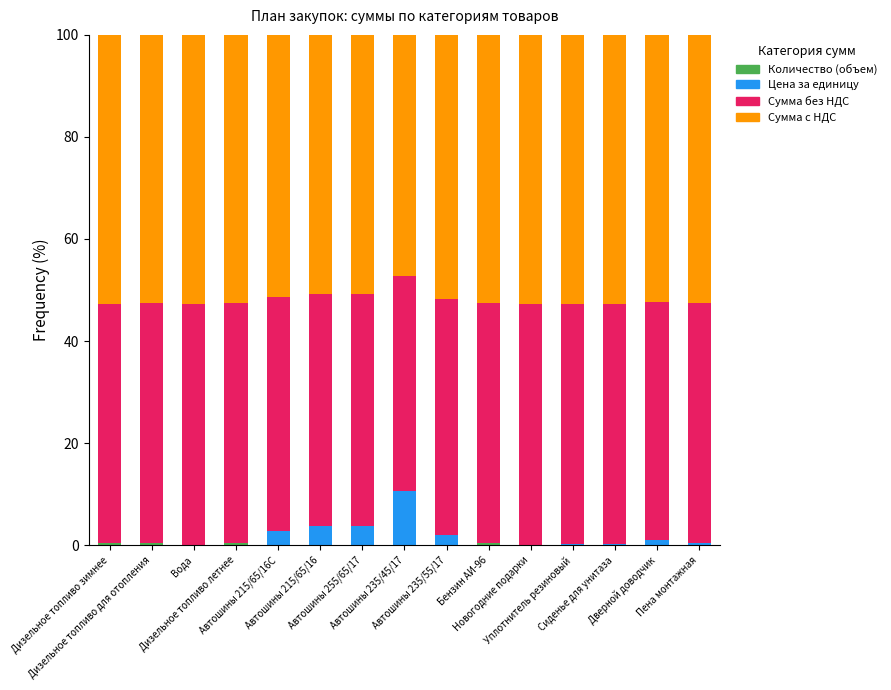

What is the label of the 9th bar from the right?

Автошины 255/65/17